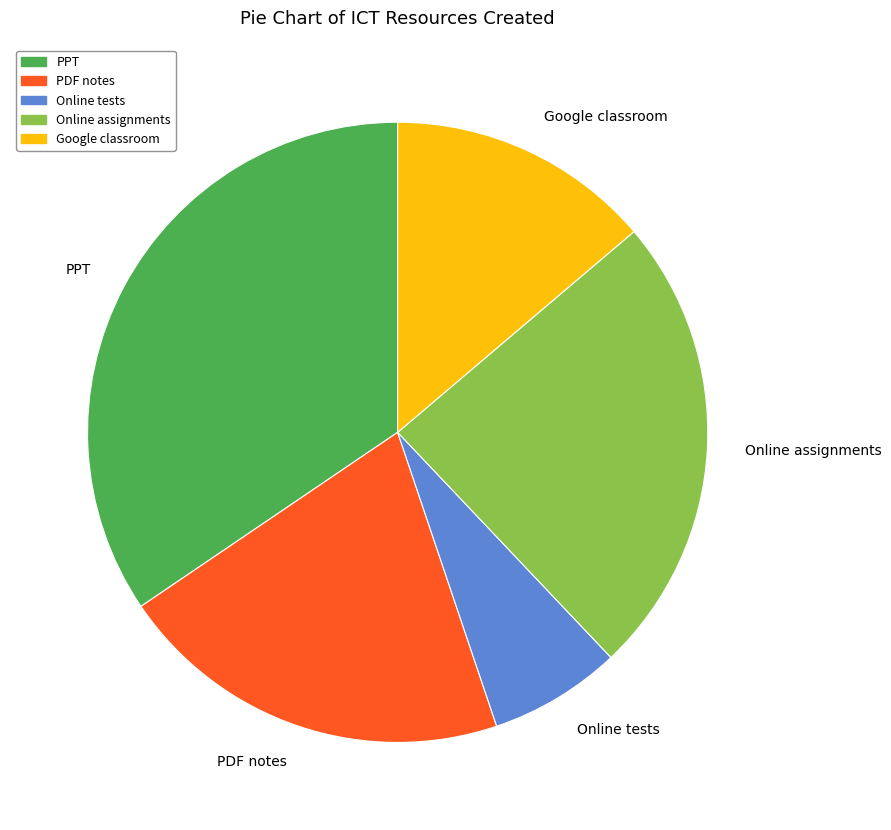

Is there any slice that represents more than half of the pie?

No